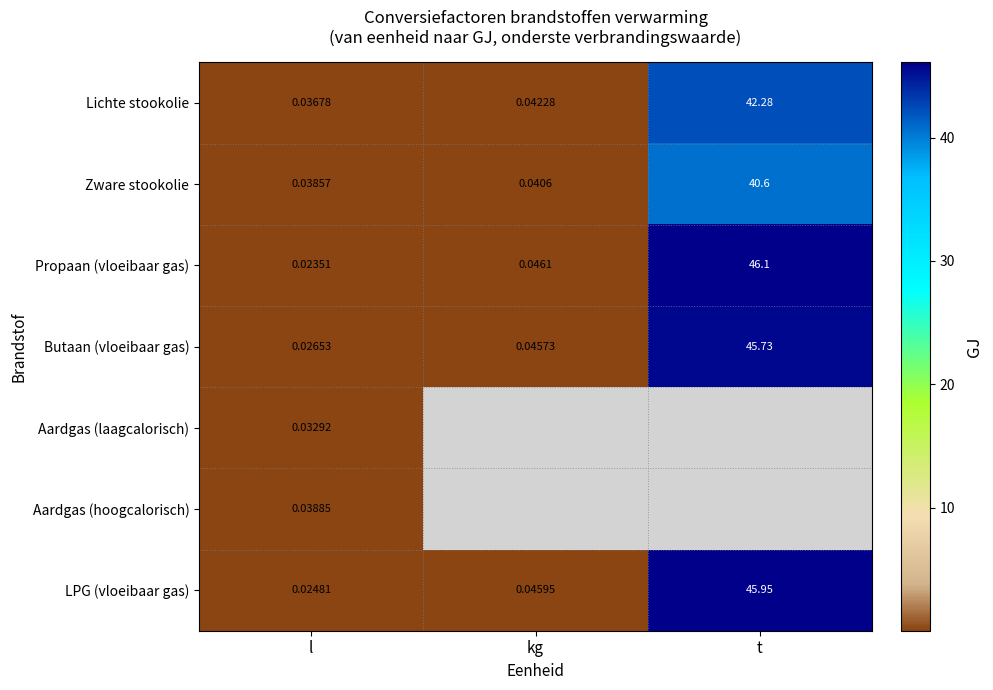

Where is Zware stookolie nearest to the value 20?

kg